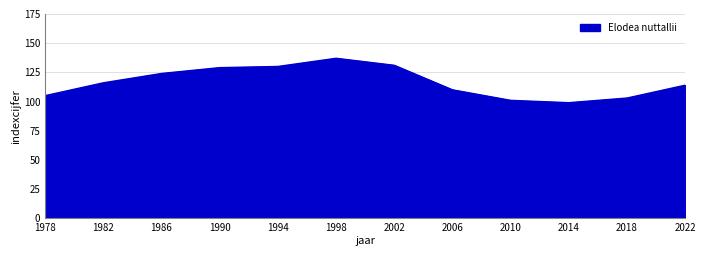

Which category has the highest value across all series?

1998